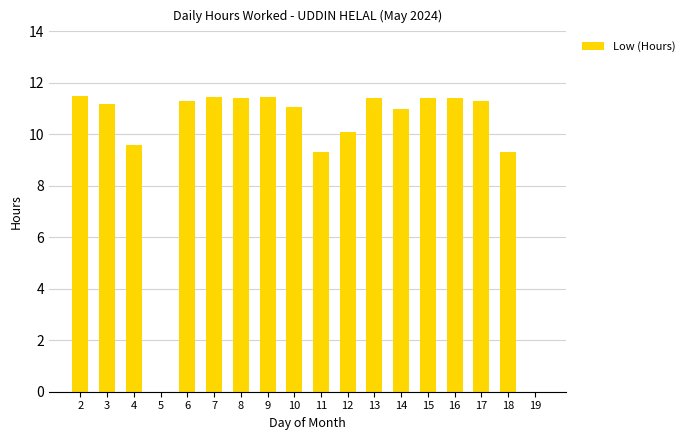

The value at 8 is 6.8. True or false?

False